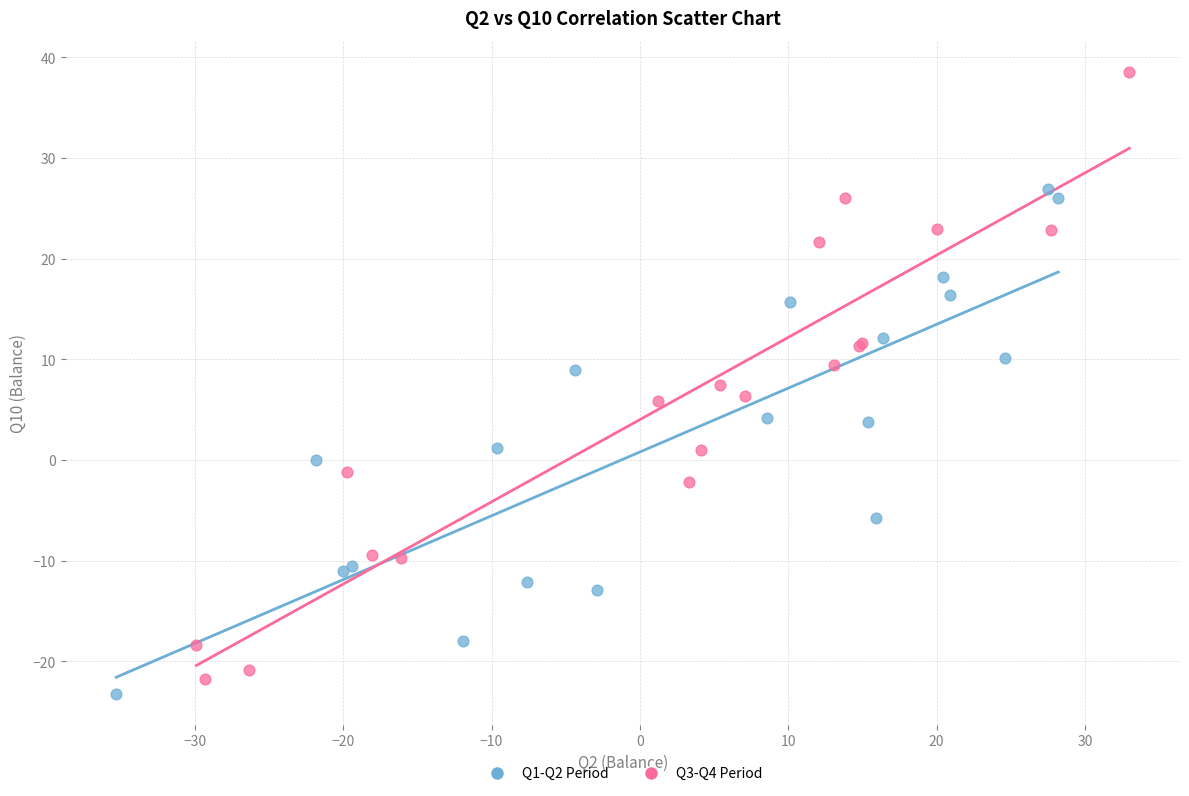

Which series has the largest Y range (max minus min)?

Q3-Q4 Period